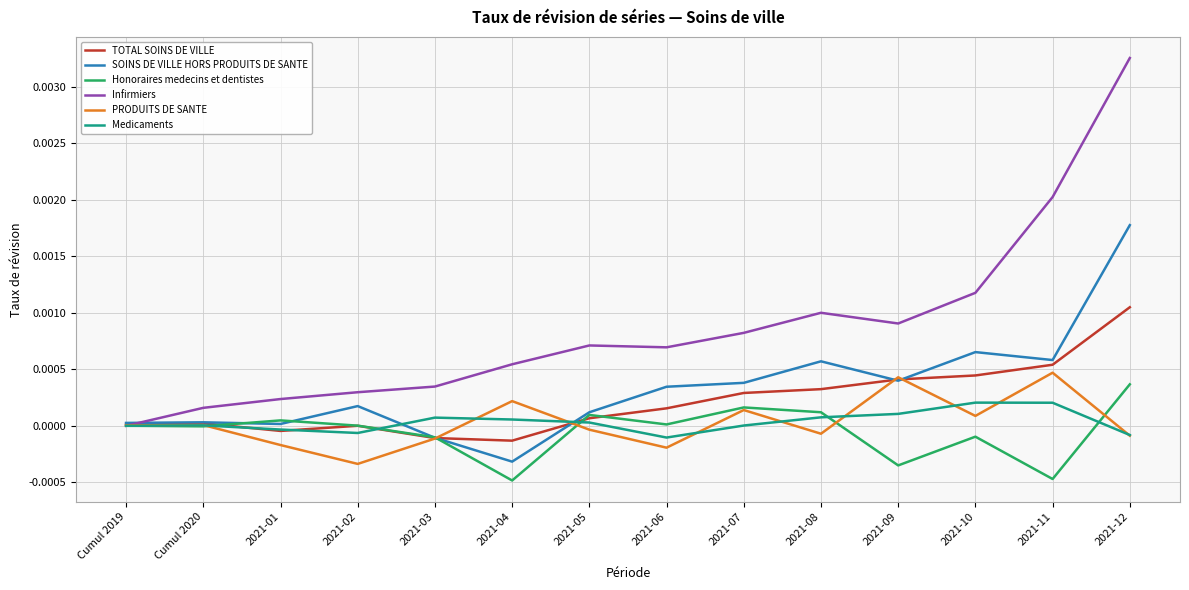

Does the chart have visible grid lines?

Yes